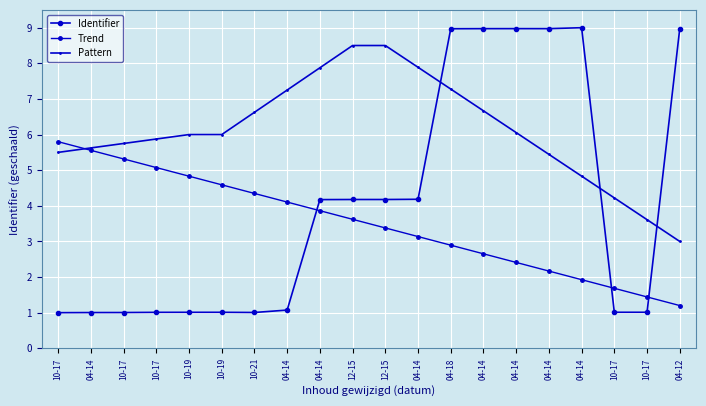

How many lines are shown in the chart?

3